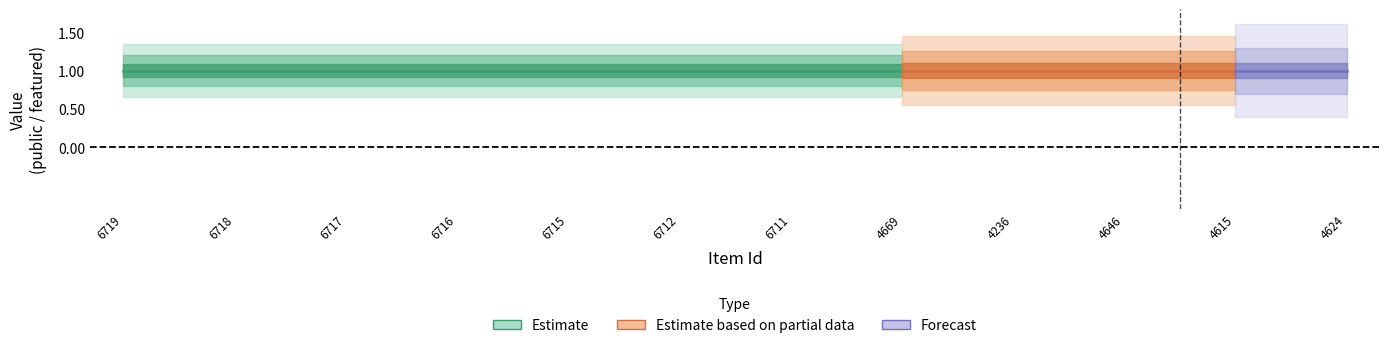

The value of public at 4669 is 1. True or false?

True